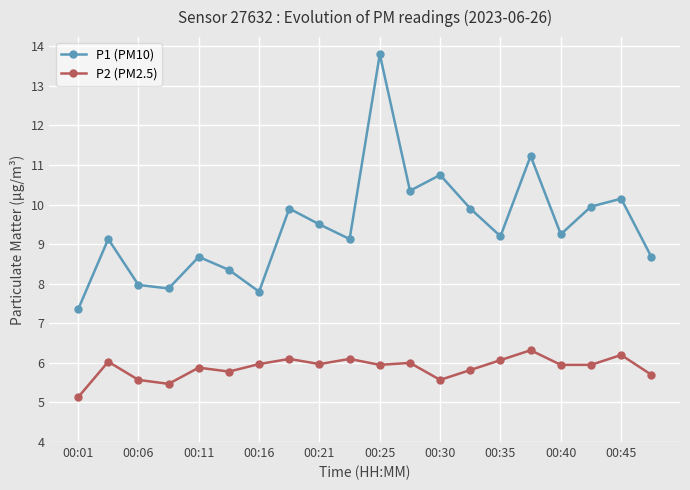

True or false: P2 (PM2.5) and P1 (PM10) intersect in this chart.

False